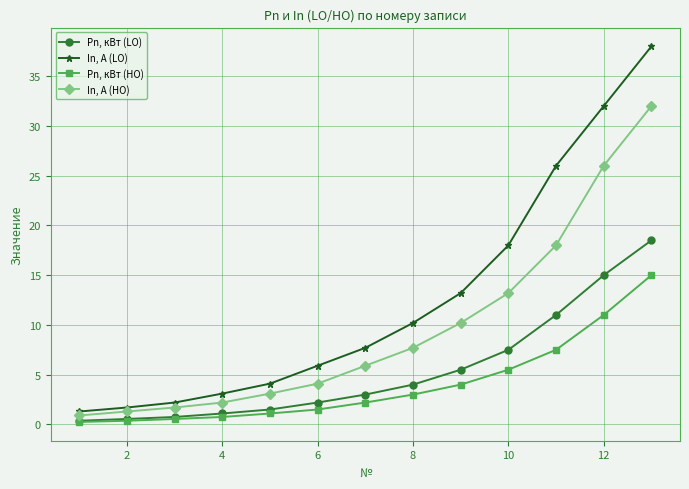

How many values in the Pn, кВт (HO) series exceed 2?

7